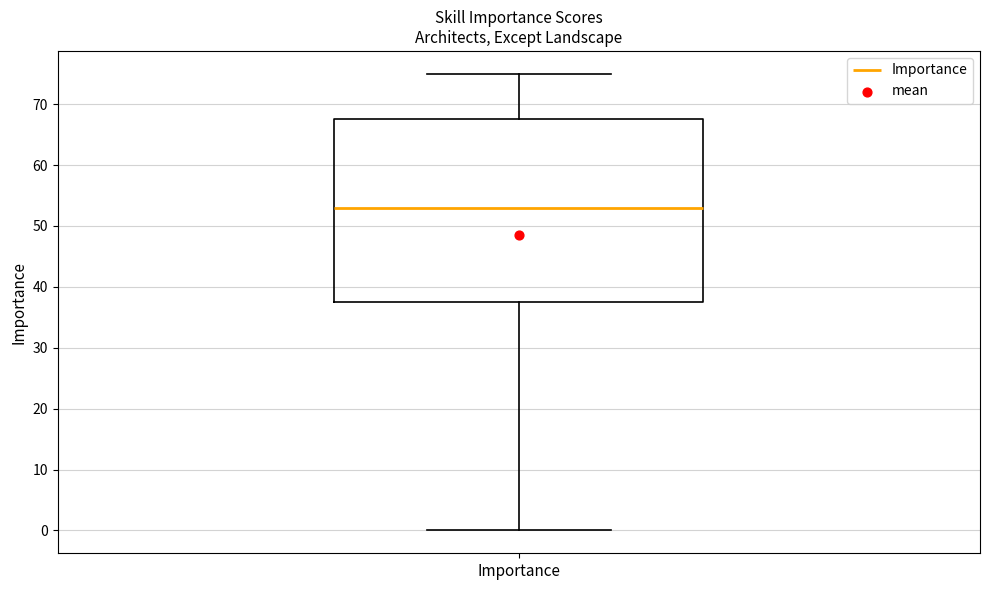

Transcribe this box plot: give where the median line is, the range the box spans, and where the two whiskers end, as read against the y-axis. The values are not printed on the chart, so give them approximately, as read against the axis.

median 53, box 38 to 68, whiskers 0 to 75